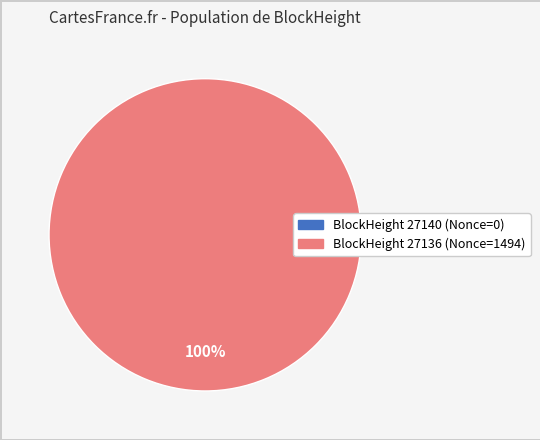

Count the number of slices in the pie.

2